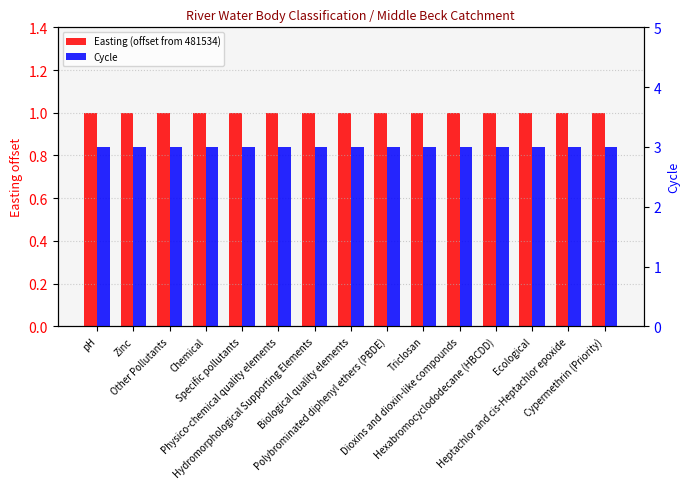

At which category is the sum across all series the highest?

pH